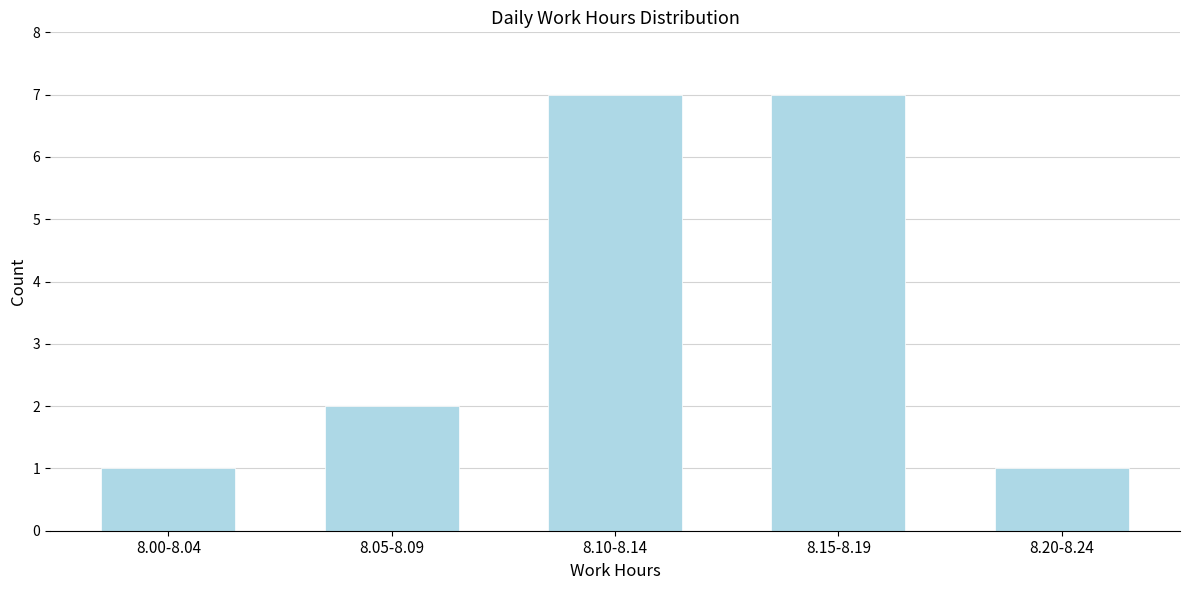

Reading right to left, what are all the values shown in this chart?

8.20-8.24=1	8.15-8.19=7	8.10-8.14=7	8.05-8.09=2	8.00-8.04=1